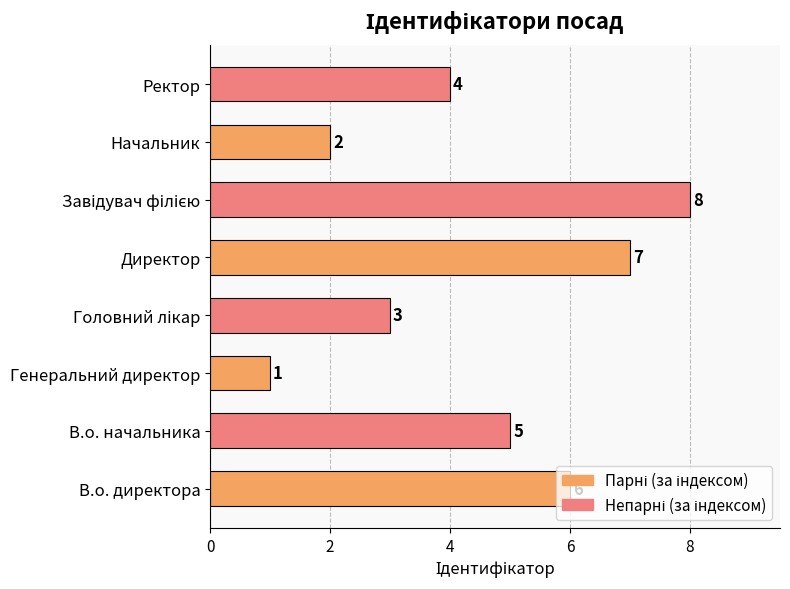

What is the difference between the maximum and minimum values?

7